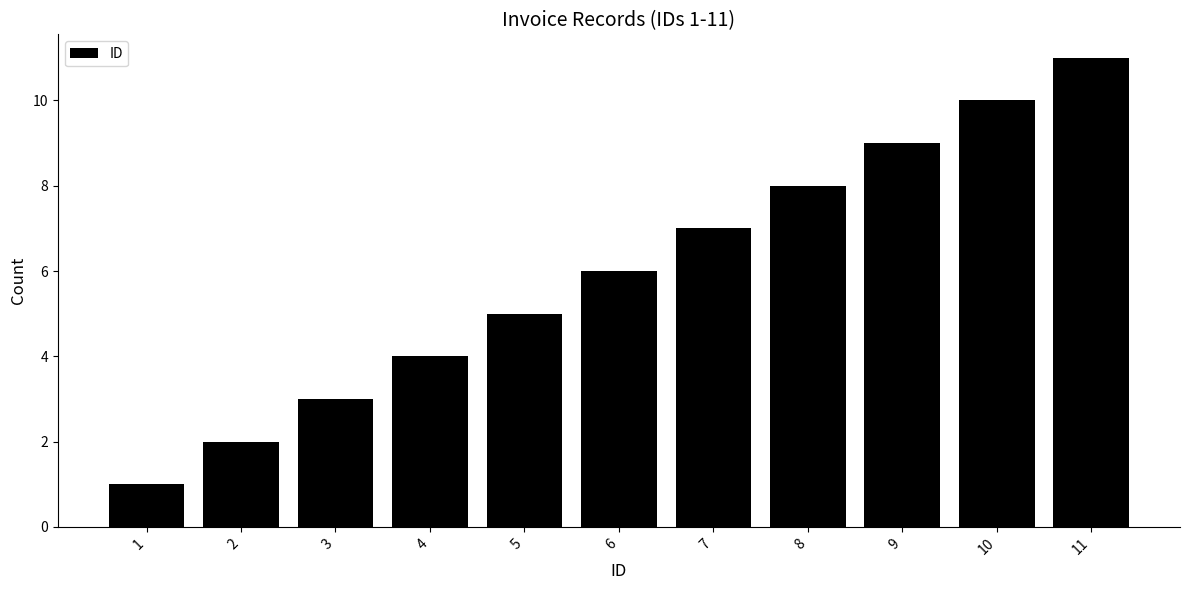

How many values are between 3 and 9?

7